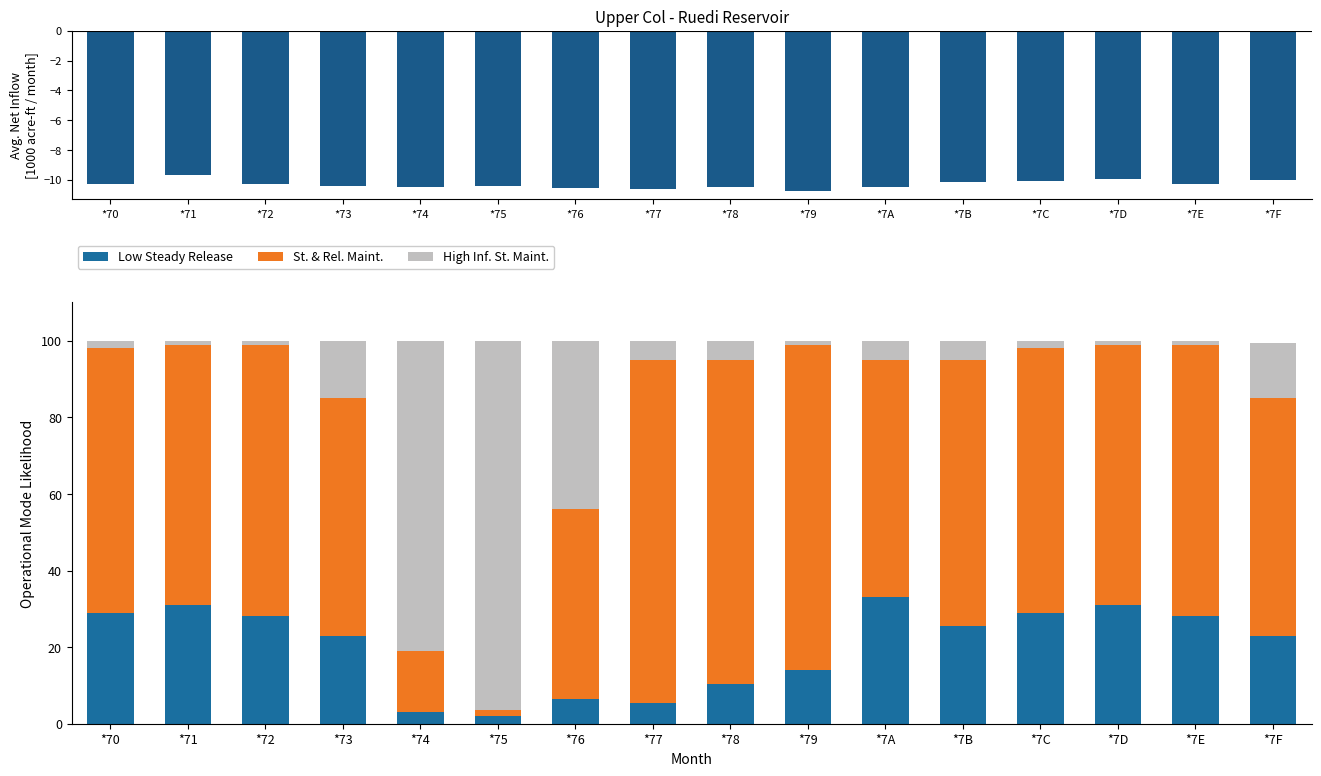

True or false: High Inf. St. Maint. has a value of 5.0 at *77.

True